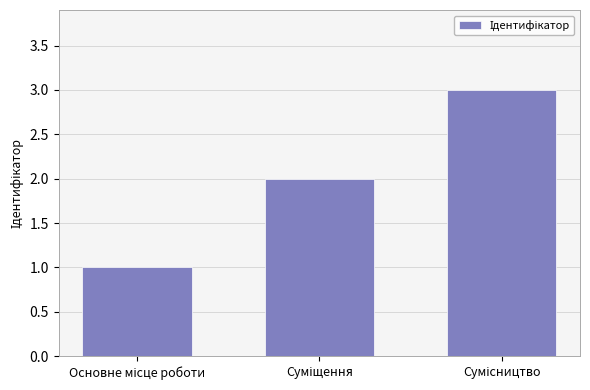

What is the maximum value shown in the chart?

3